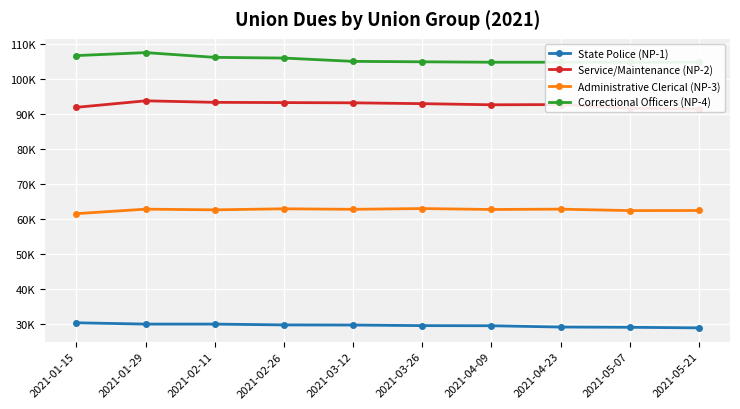

The Service/Maintenance (NP-2) series shows 91322.5 at 2021-05-21. True or false?

True